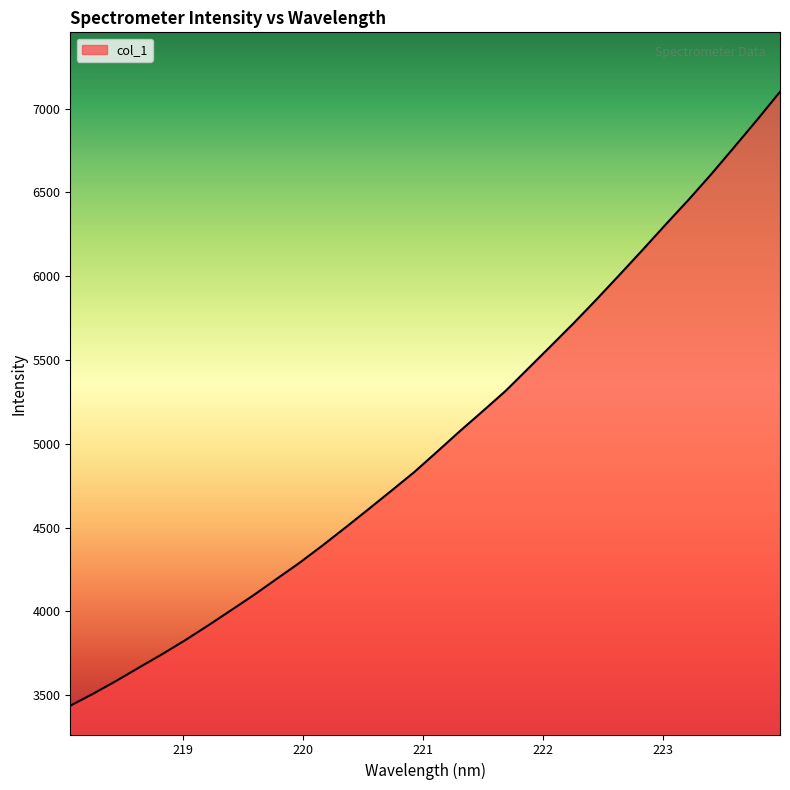

What is the difference between the maximum and minimum values?

3662.8